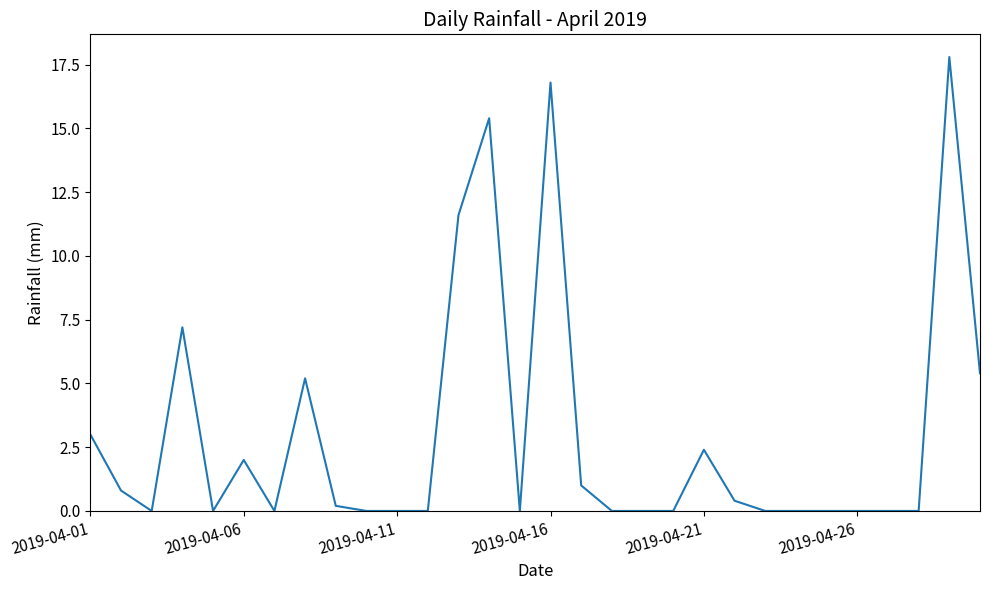

What is the average value?

3.0